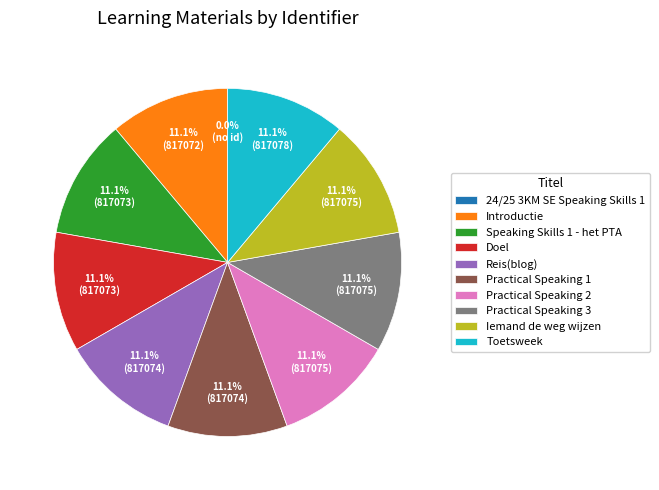

Is 24/25 3KM SE Speaking Skills 1 the majority of the pie?

No